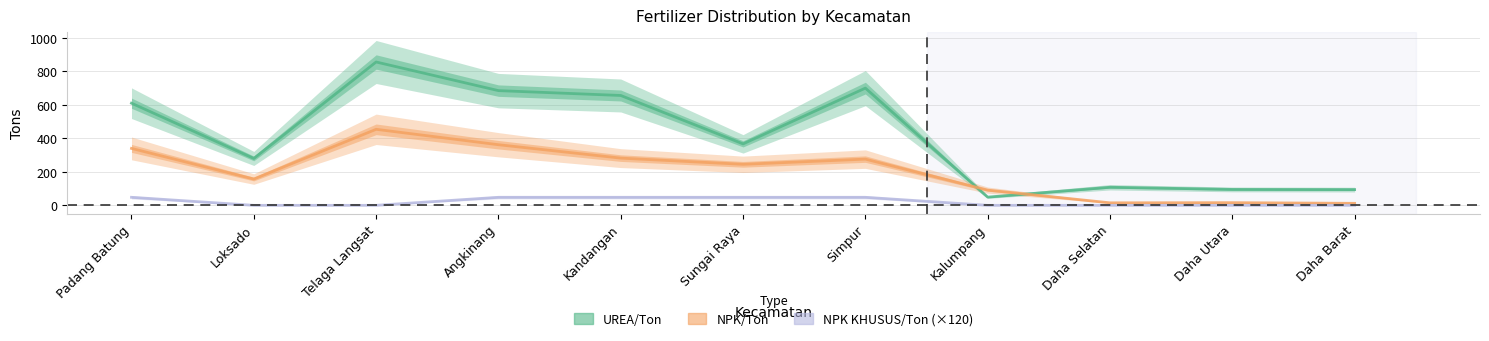

How many data points does each series have?

11